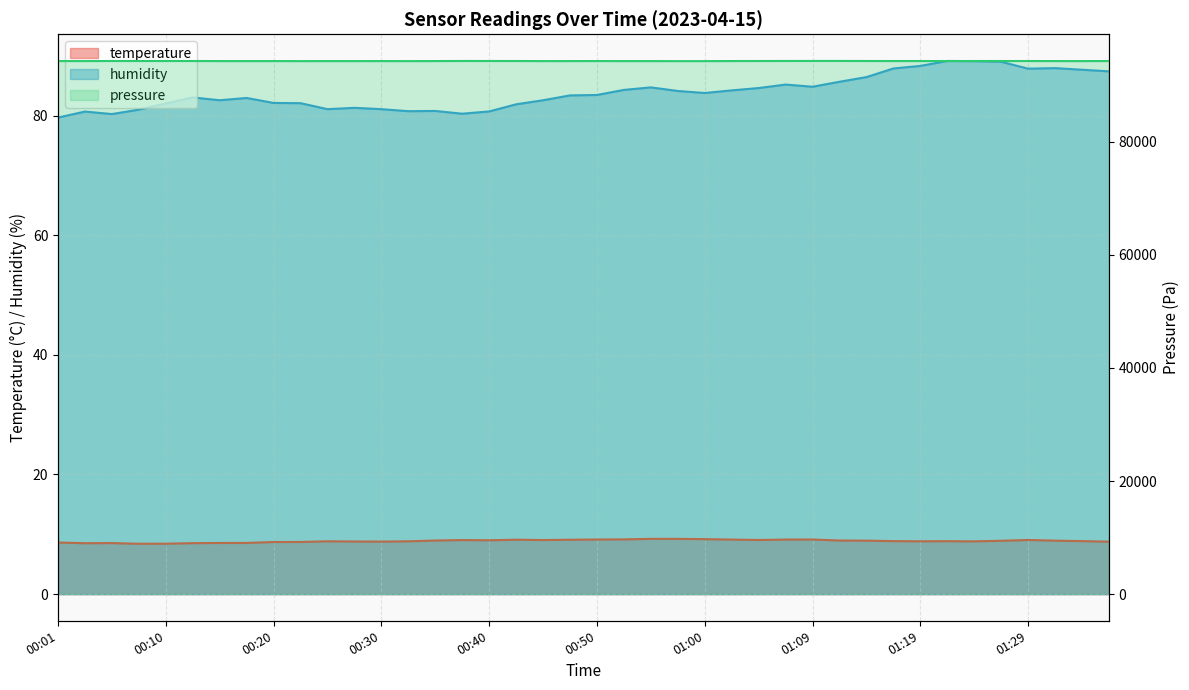

The value of temperature at 00:13 is 2.5. True or false?

False